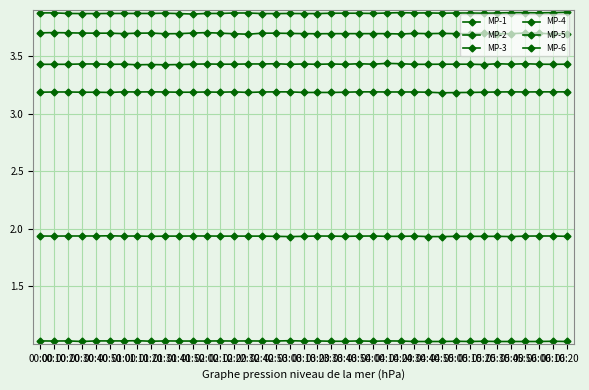

What is the minimum value shown in the chart?

1.0